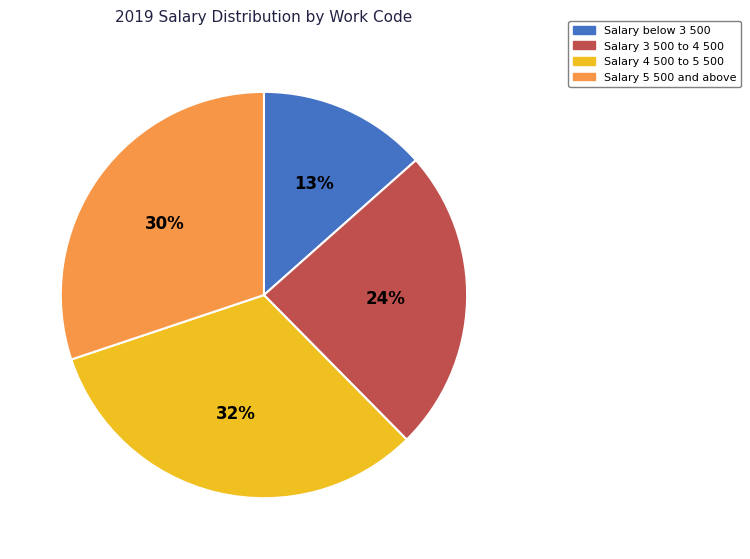

Is the sum of Salary below 3 500 and Salary 5 500 and above greater than half?

No